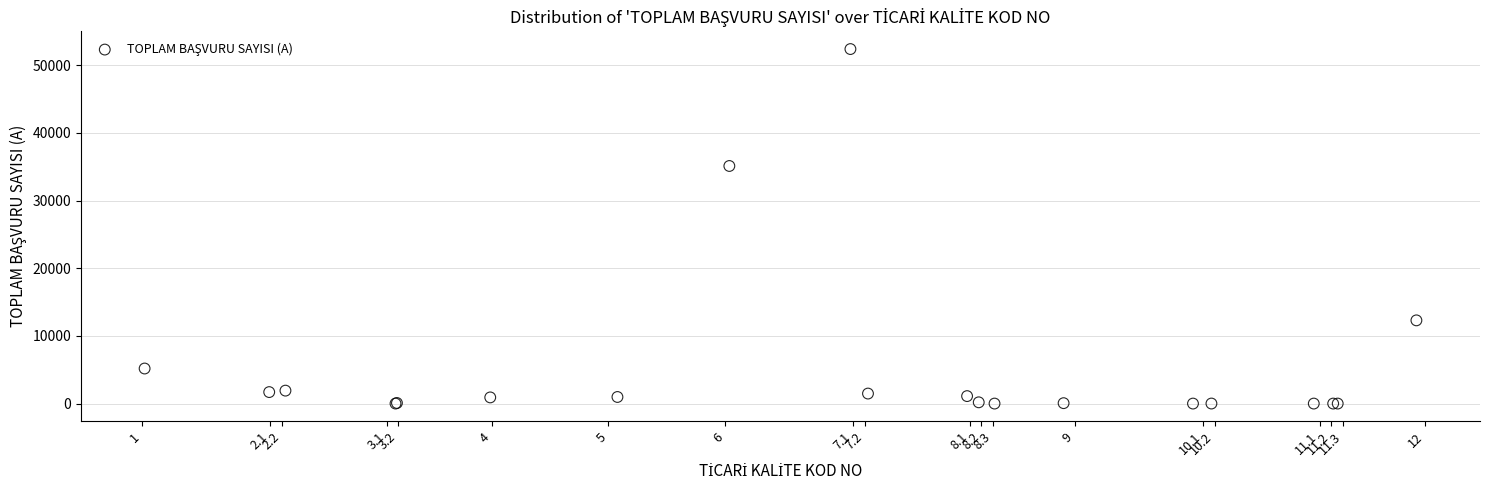

What Y value in the scatter plot is closest to 26193?

35109